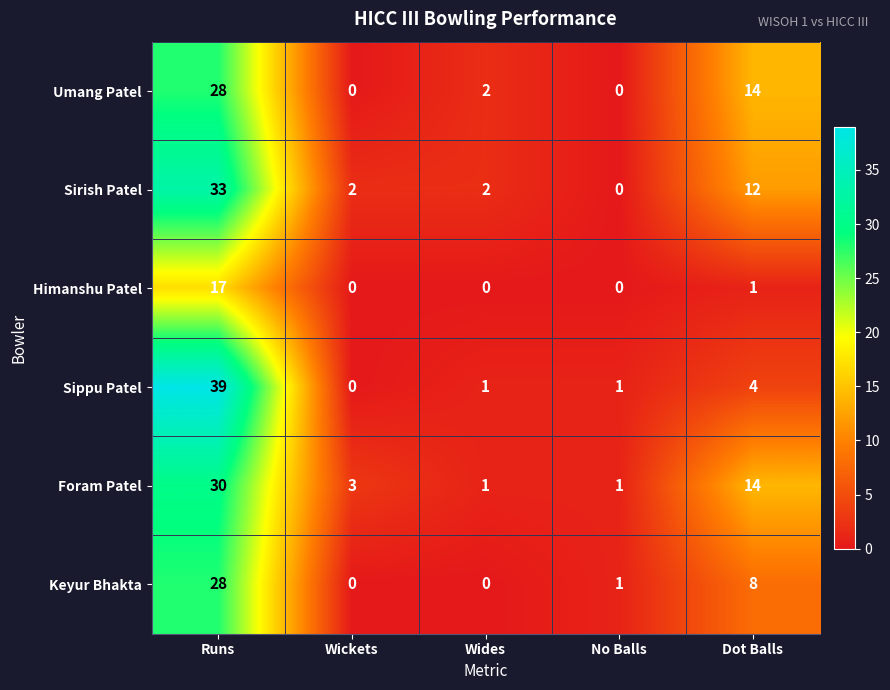

What is the maximum value shown in the chart?

39